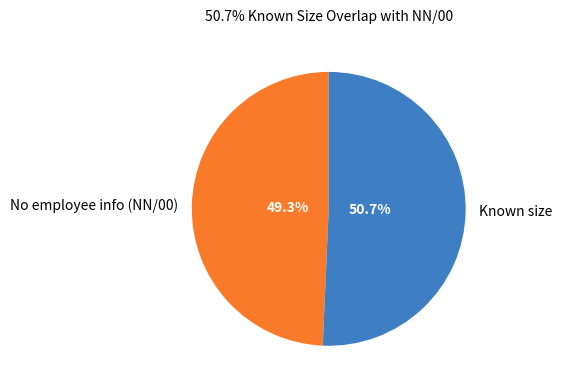

Approximately how many times larger is the value at No employee info (NN/00) compared to Known size?

1.0